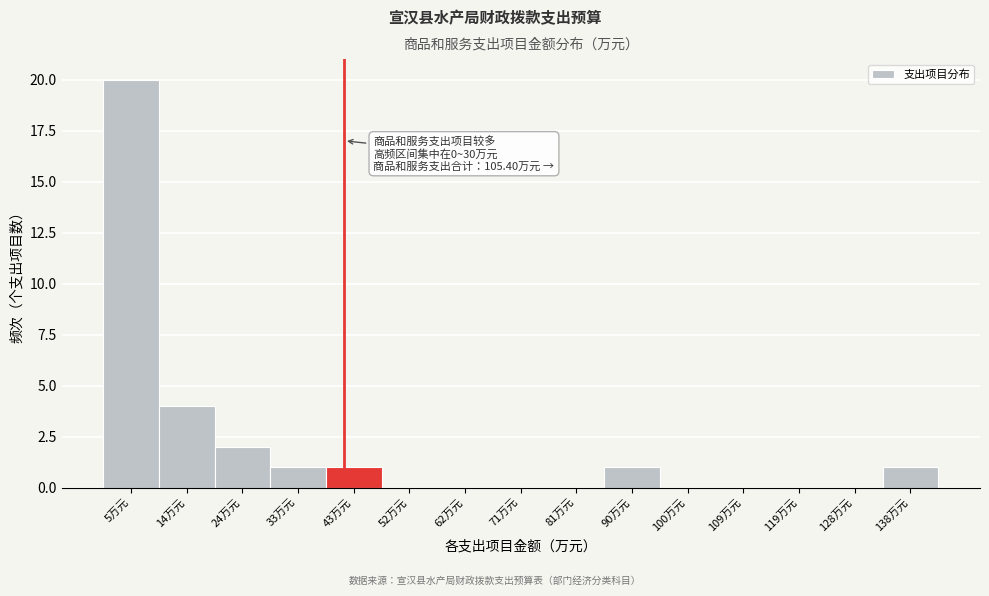

Over which range of the x-axis is the bar tallest?

0 to 10